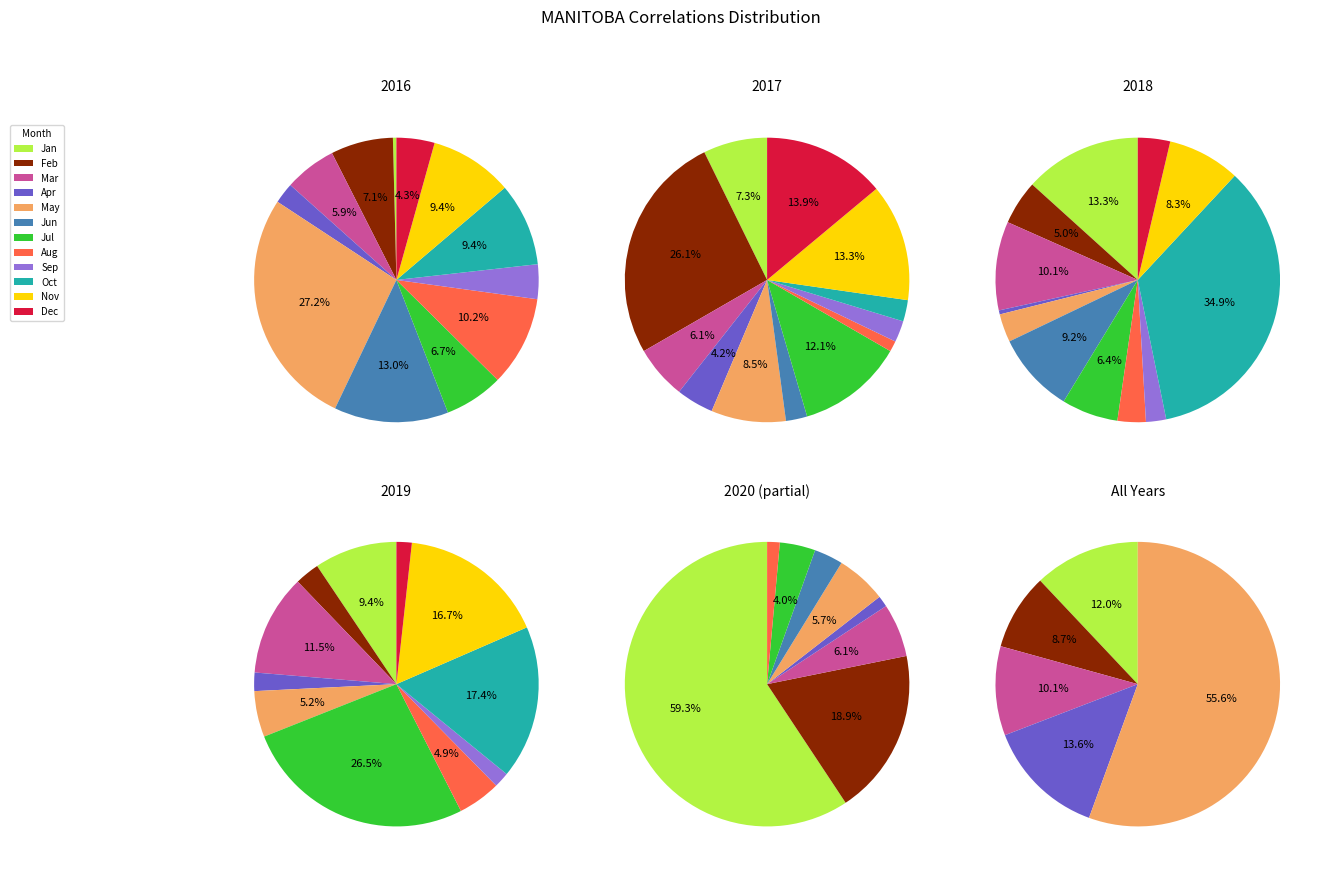

Does any single category account for the majority?

No